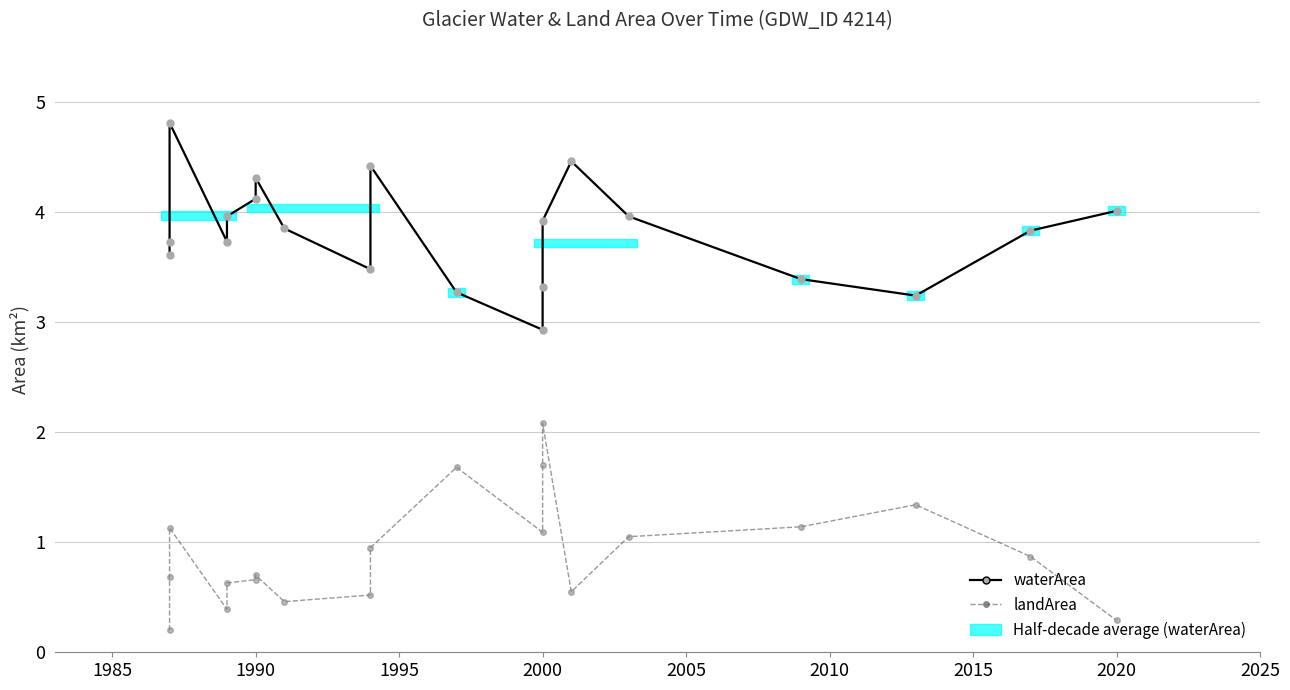

At how many categories does at least one series exceed 3?

19